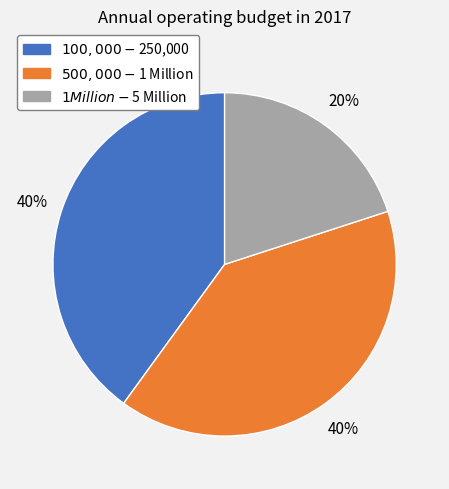

Does any single category account for the majority?

No